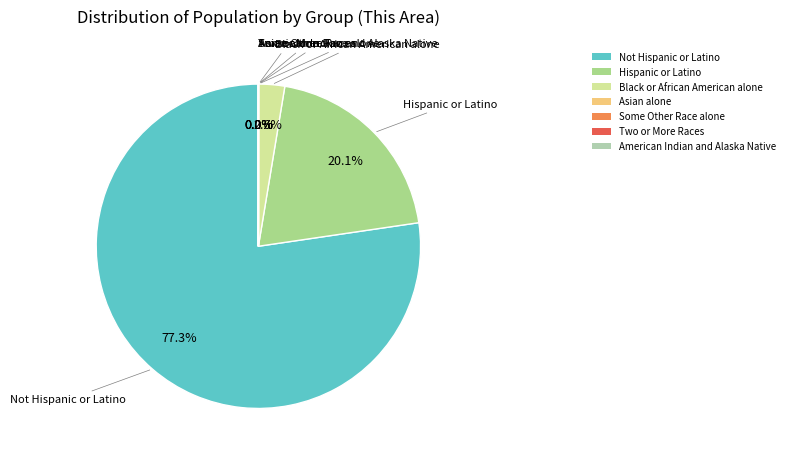

How much of the chart is everything except Black or African American alone?

97.4%